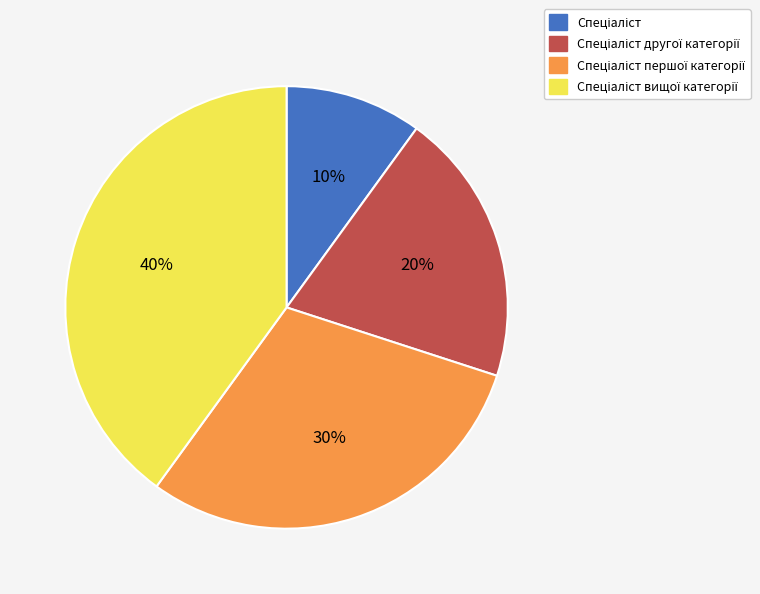

To the nearest percent, what is the average slice percentage?

25%